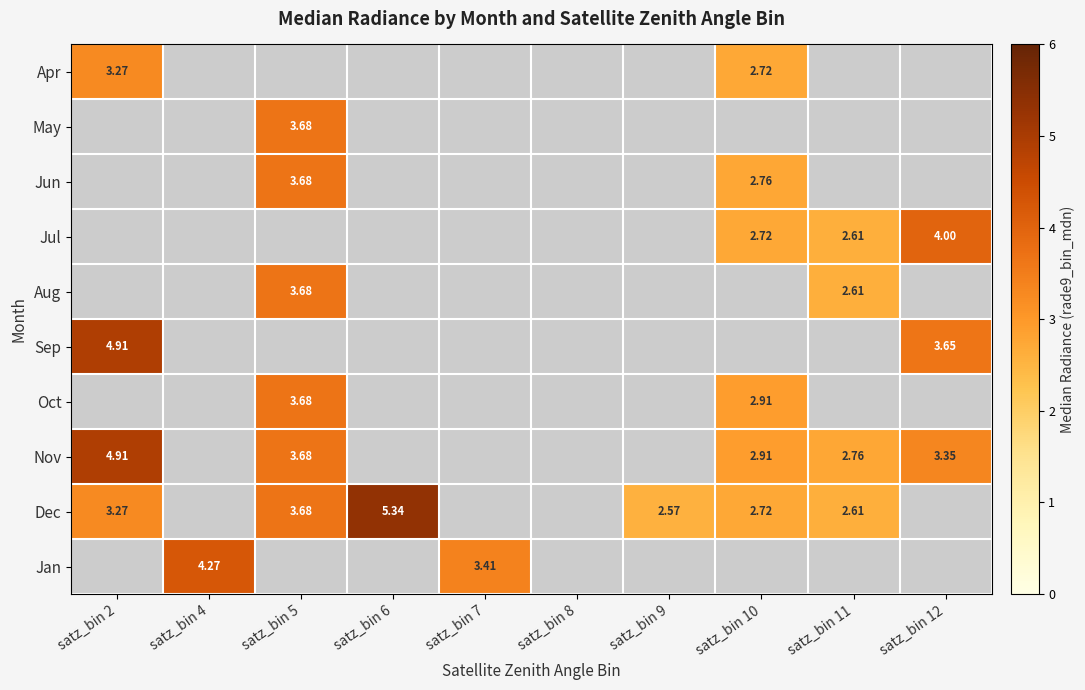

How many positive values does the Sep series have?

2